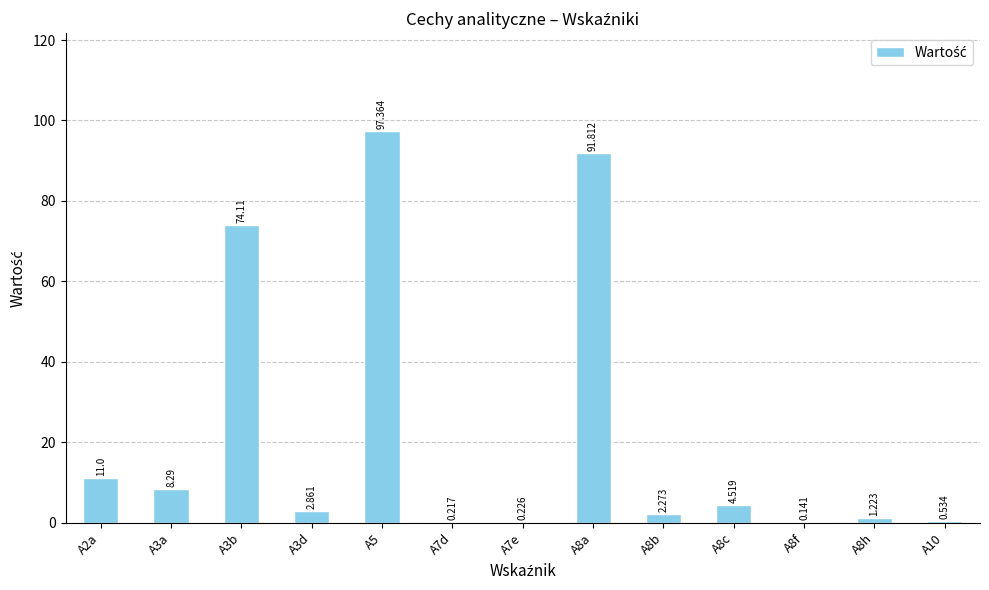

Between A8c and A8a, which is larger?

A8a